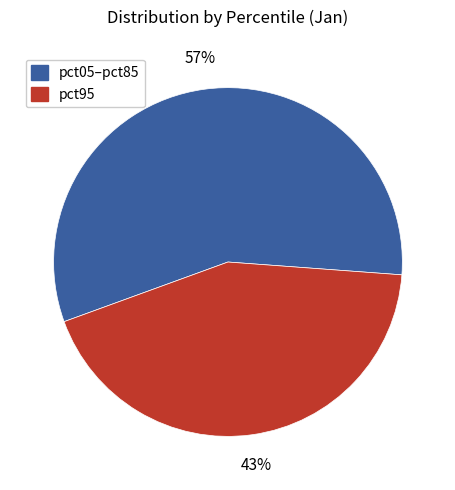

To the nearest percent, what is the average slice percentage?

50%